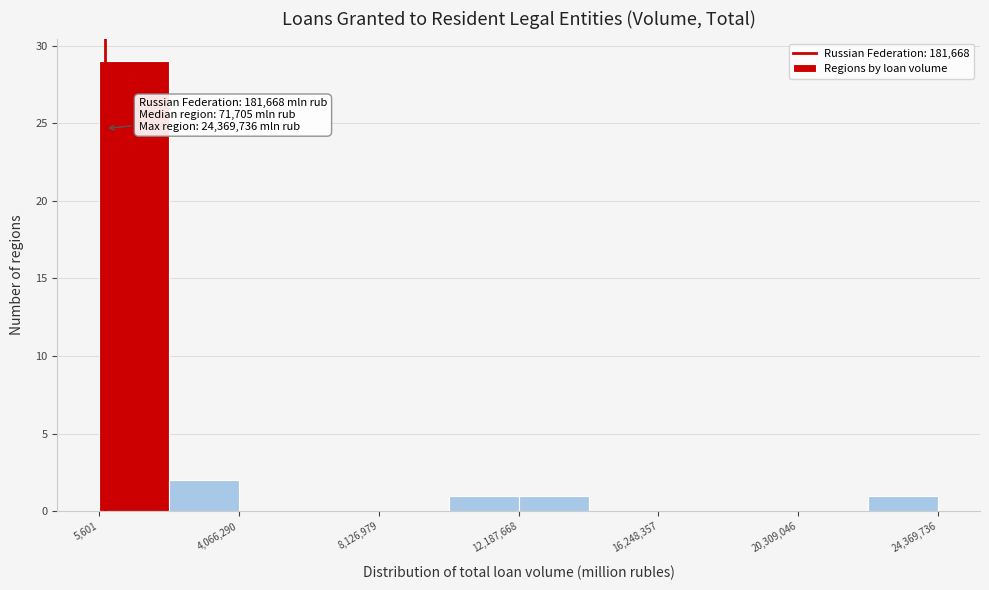

Which range on the x-axis has the tallest bar?

0 to 2000000